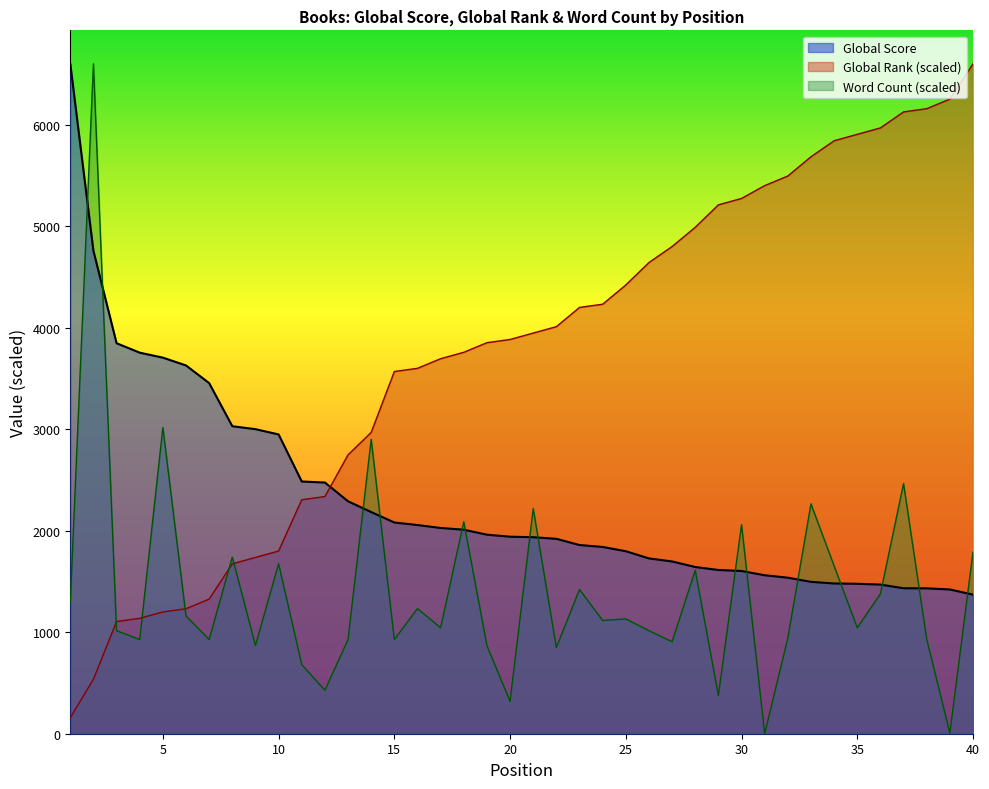

Count the number of categories in the chart.

40